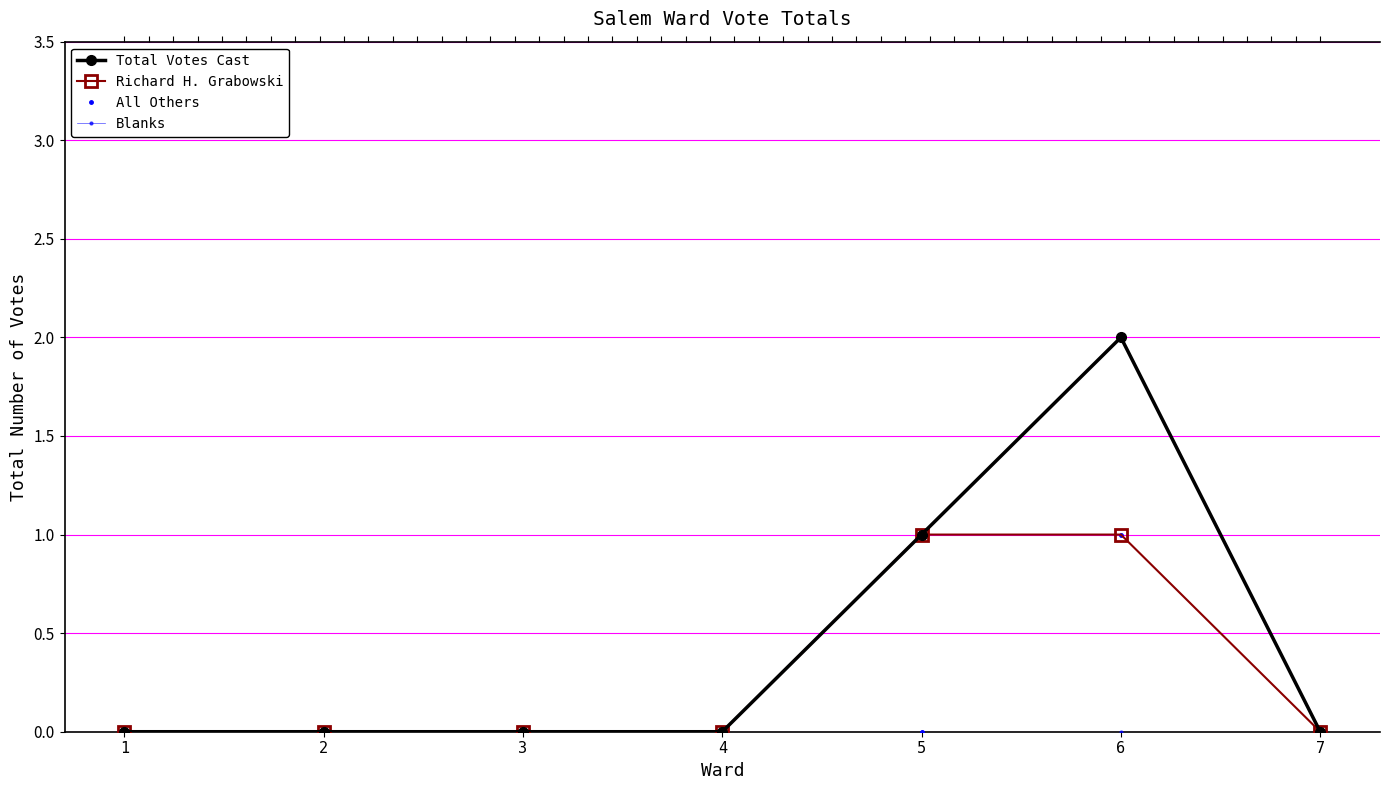

Is this an area chart (filled region under the line)?

No